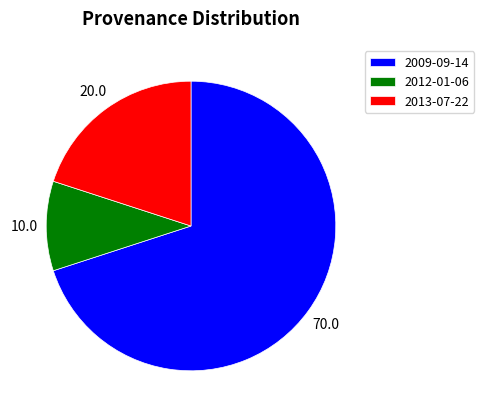

Which category accounts for the majority?

2009-09-14